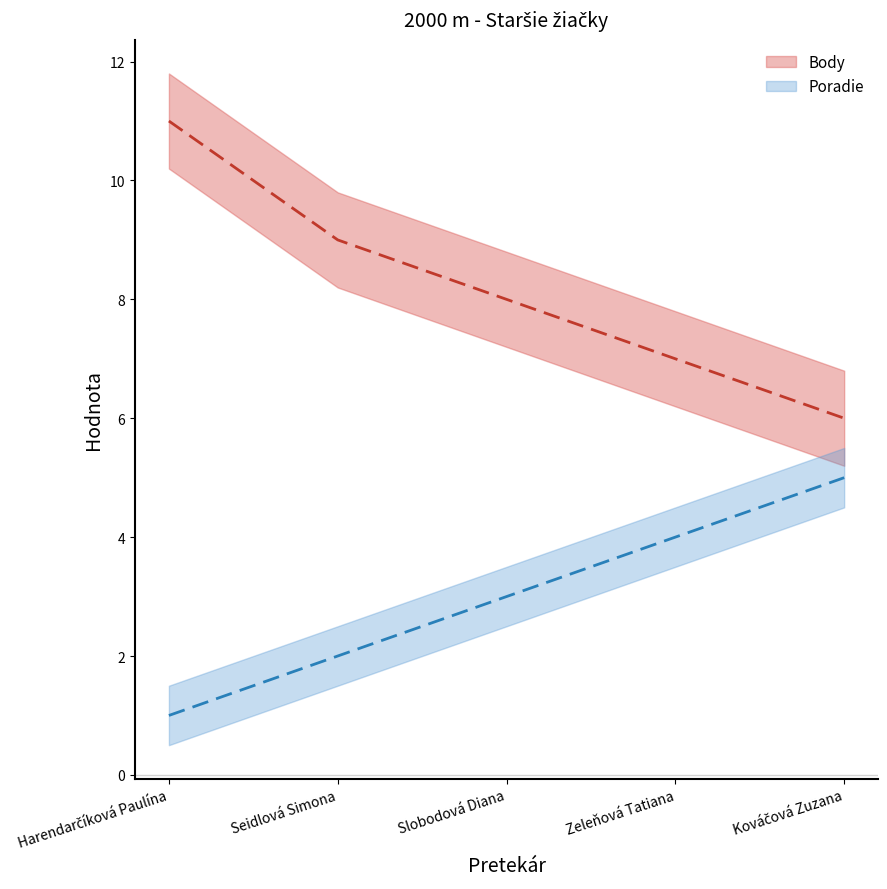

List the series in order of their overall mean, lowest first.

Poradie, Body